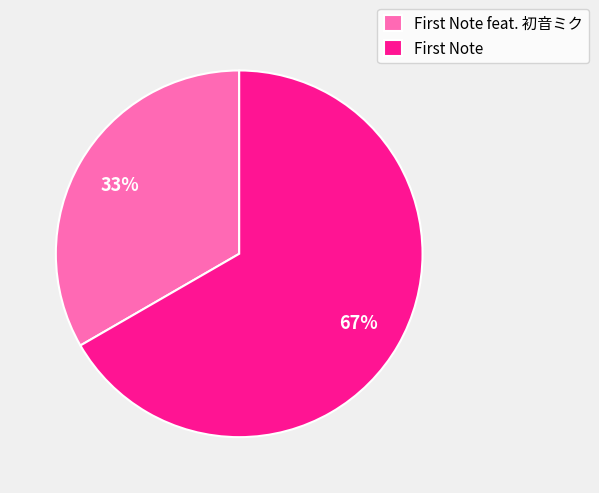

What is the majority slice?

First Note